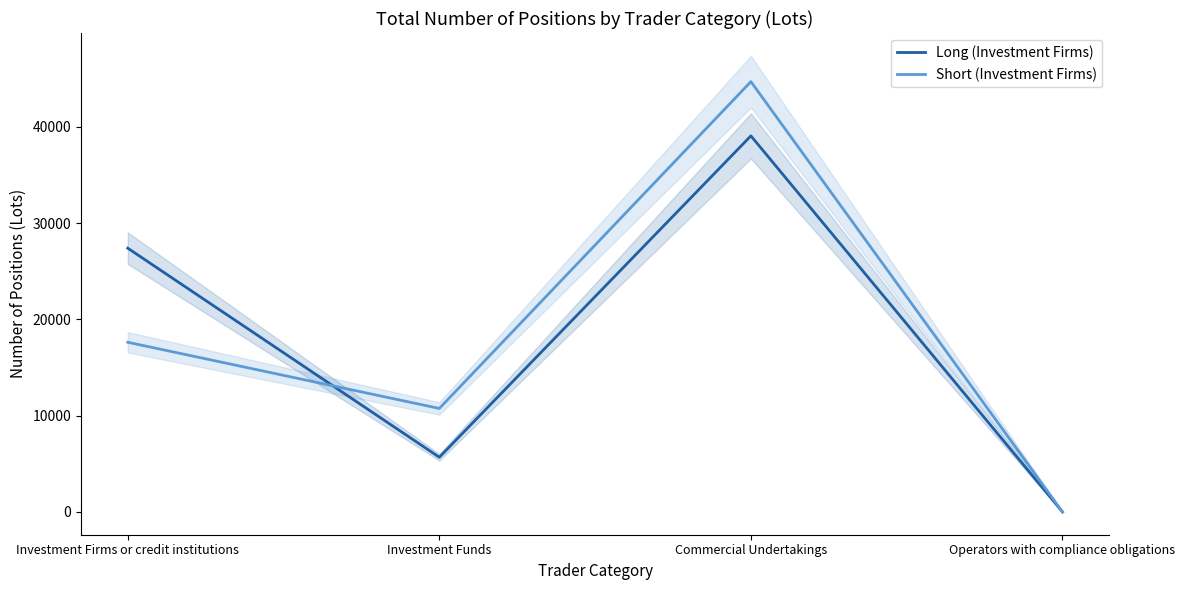

How many times do Short (Investment Firms) and Long (Investment Firms) cross each other?

1